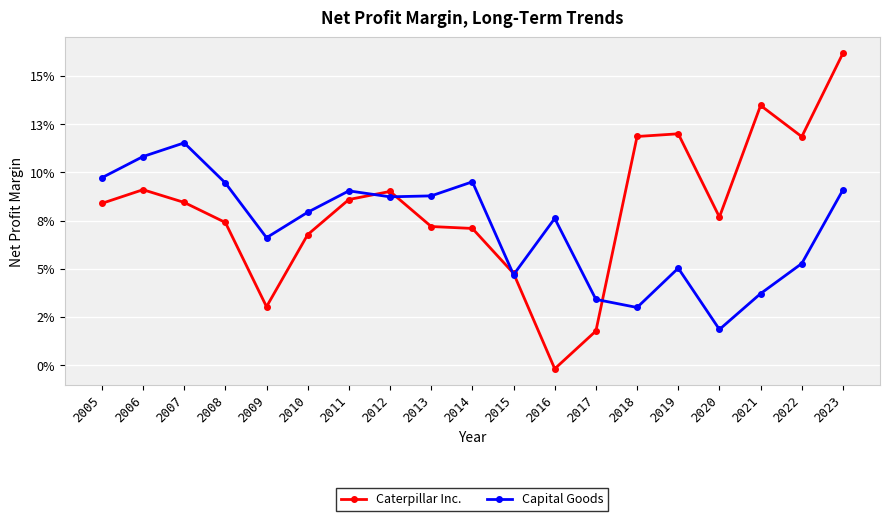

What are all the series names shown in the legend?

Caterpillar Inc., Capital Goods